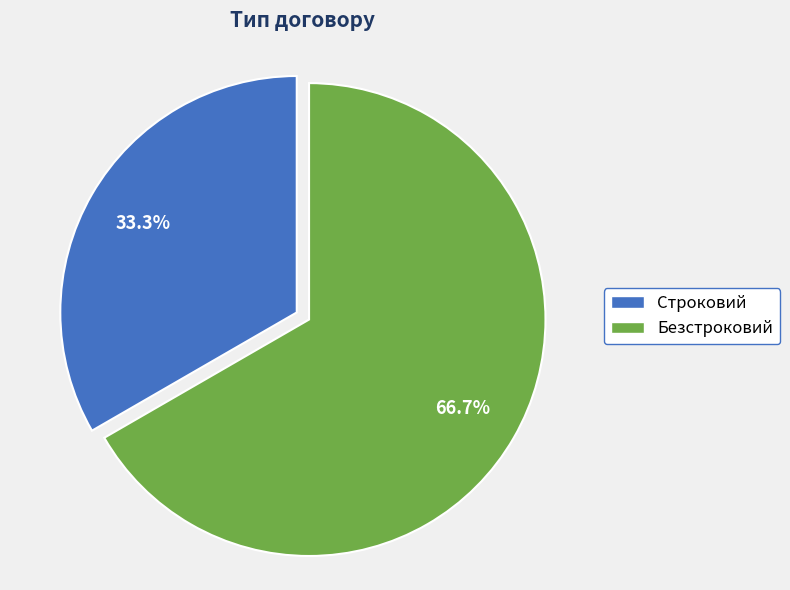

Does Строковий represent more than half of the total?

No